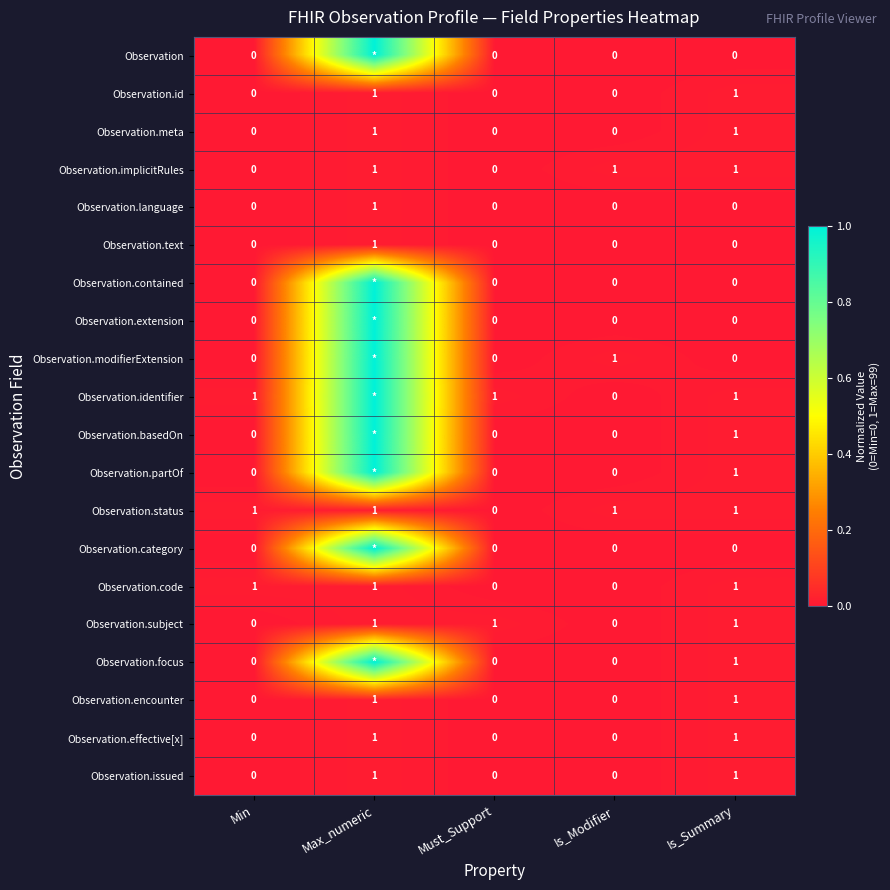

How many data points in Observation.code are less than 1?

2